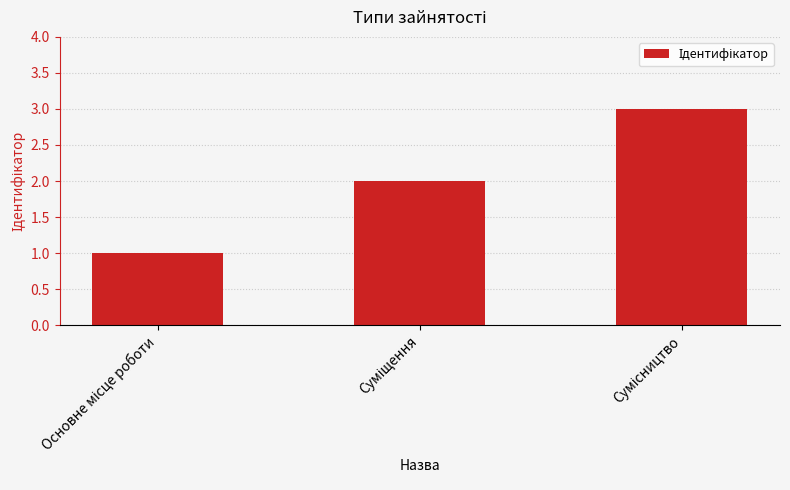

What is the average value?

2